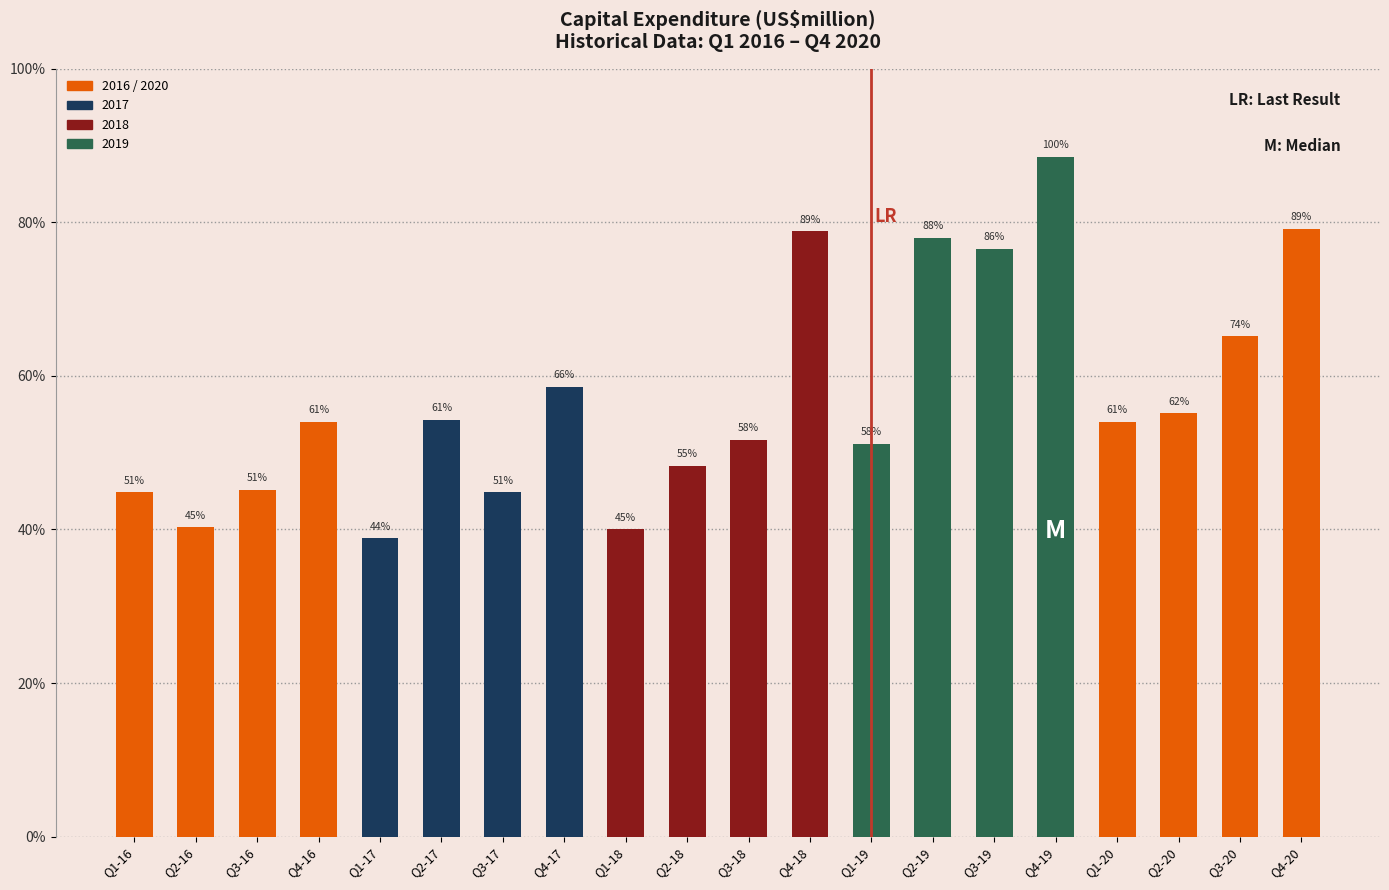

Are the bars horizontal?

No